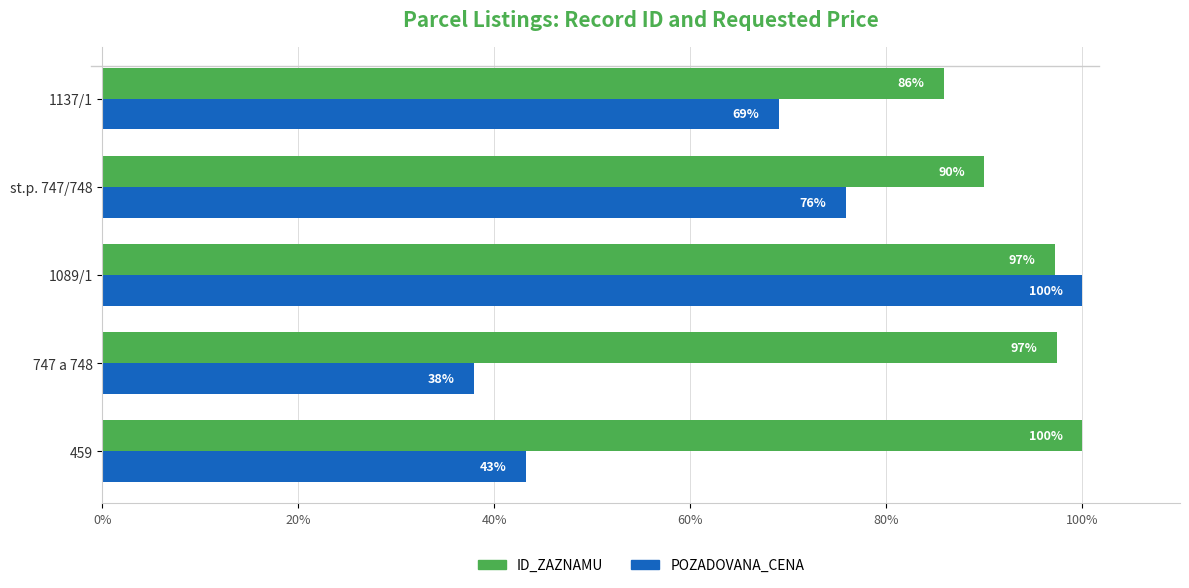

The ID_ZAZNAMU series shows 26.1 at 747 a 748. True or false?

False